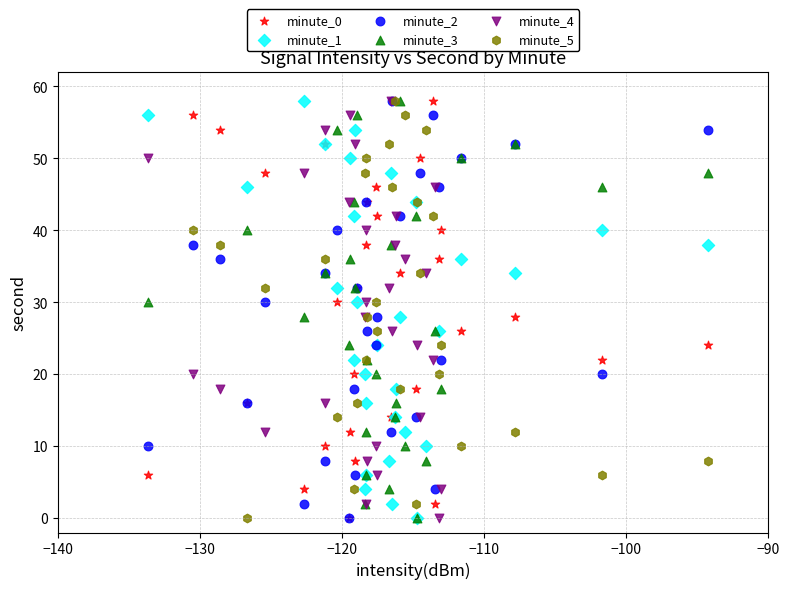

What are all the series names shown in the legend?

minute_0, minute_1, minute_2, minute_3, minute_4, minute_5